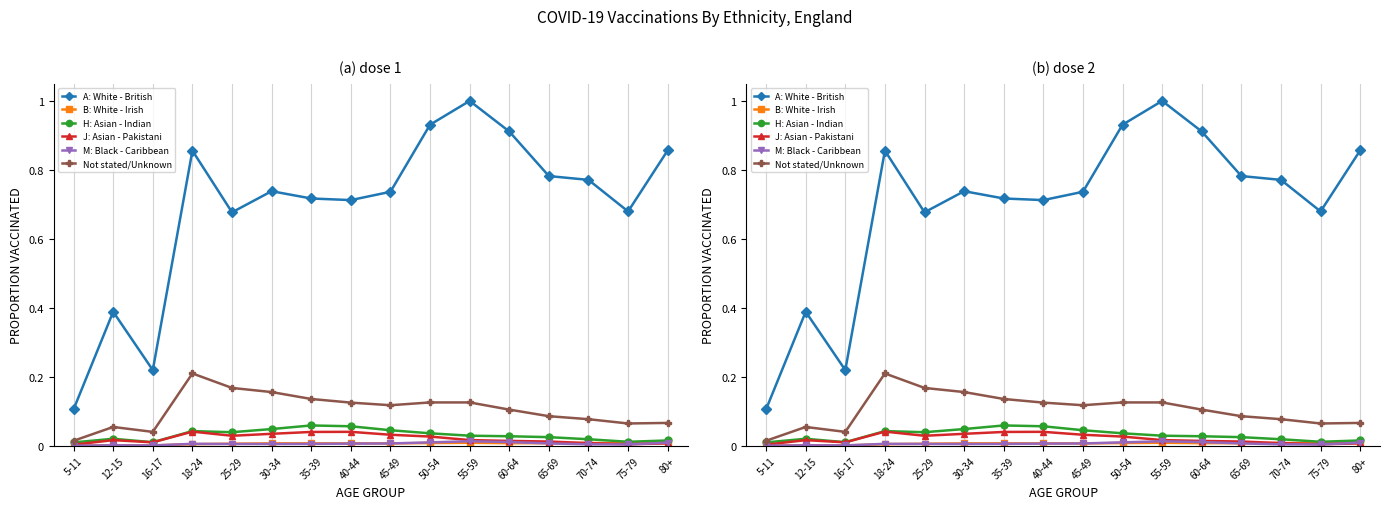

What is the greatest value displayed?

1.0